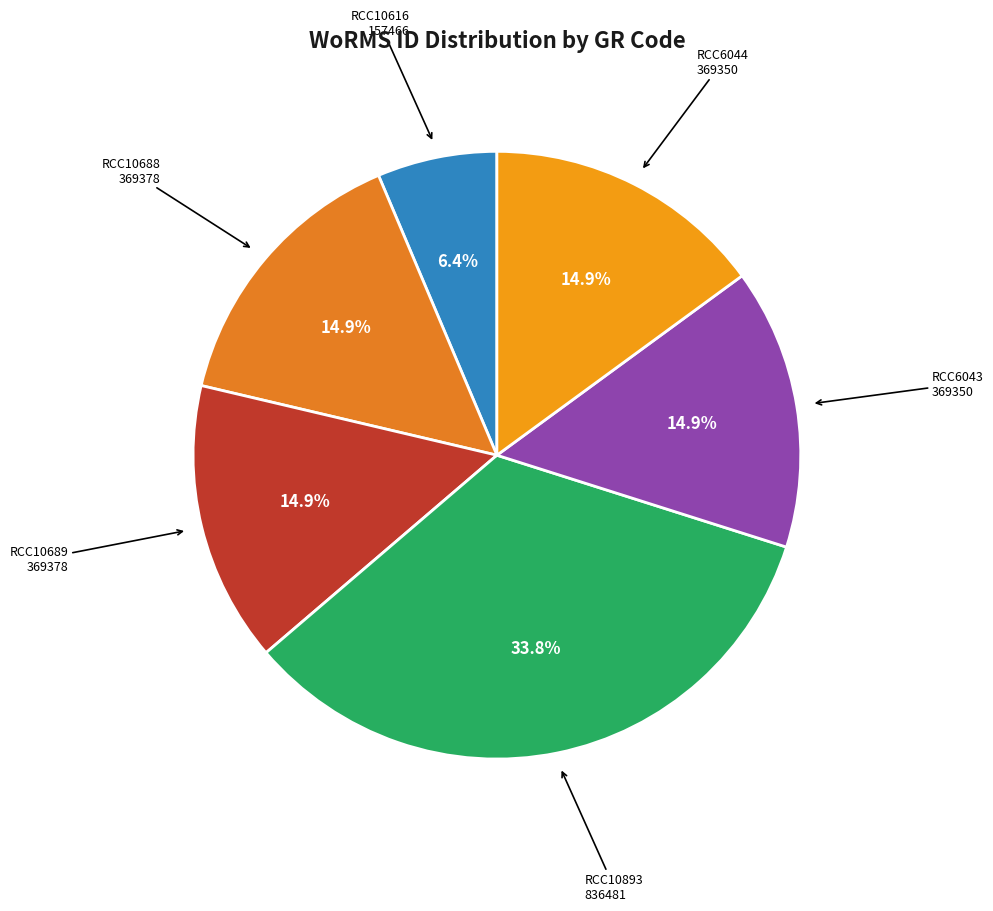

Rank the categories by value from lowest to highest.

RCC10616, RCC6043, RCC6044, RCC10688, RCC10689, RCC10893